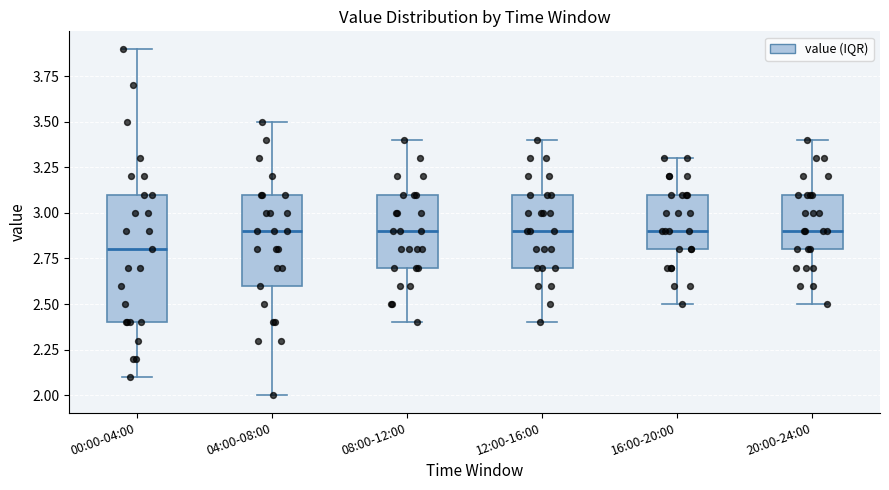

Comparing the boxes themselves (not the whiskers), which one is the tallest?

00:00-04:00